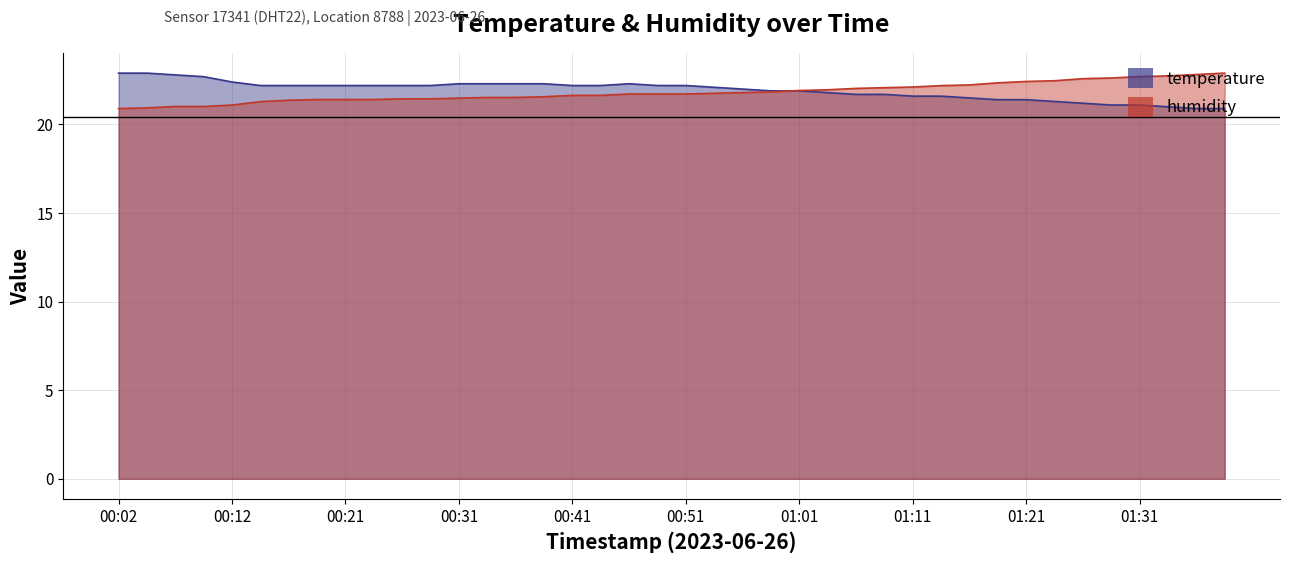

What is the total value across all series at 00:04?

43.8